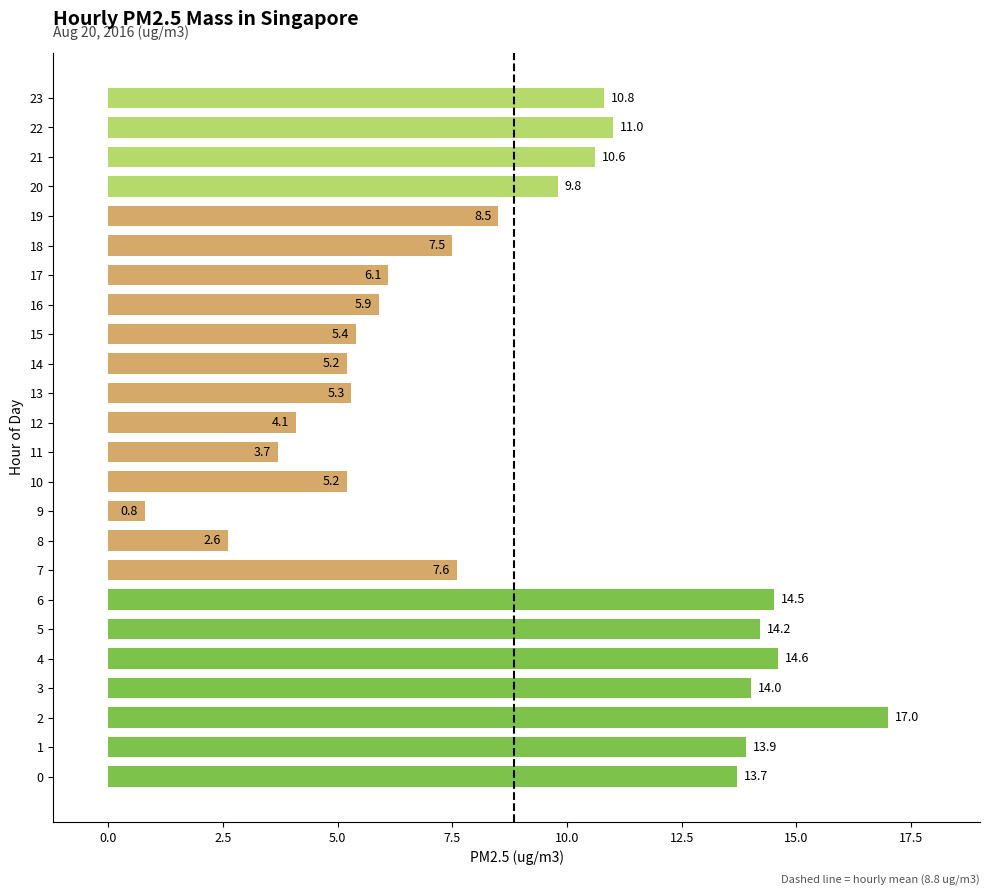

Reading bottom to top, list all the values displayed in this chart.

0=13.7	1=13.9	2=17.0	3=14.0	4=14.6	5=14.2	6=14.5	7=7.6	8=2.6	9=0.8	10=5.2	11=3.7	12=4.1	13=5.3	14=5.2	15=5.4	16=5.9	17=6.1	18=7.5	19=8.5	20=9.8	21=10.6	22=11.0	23=10.8